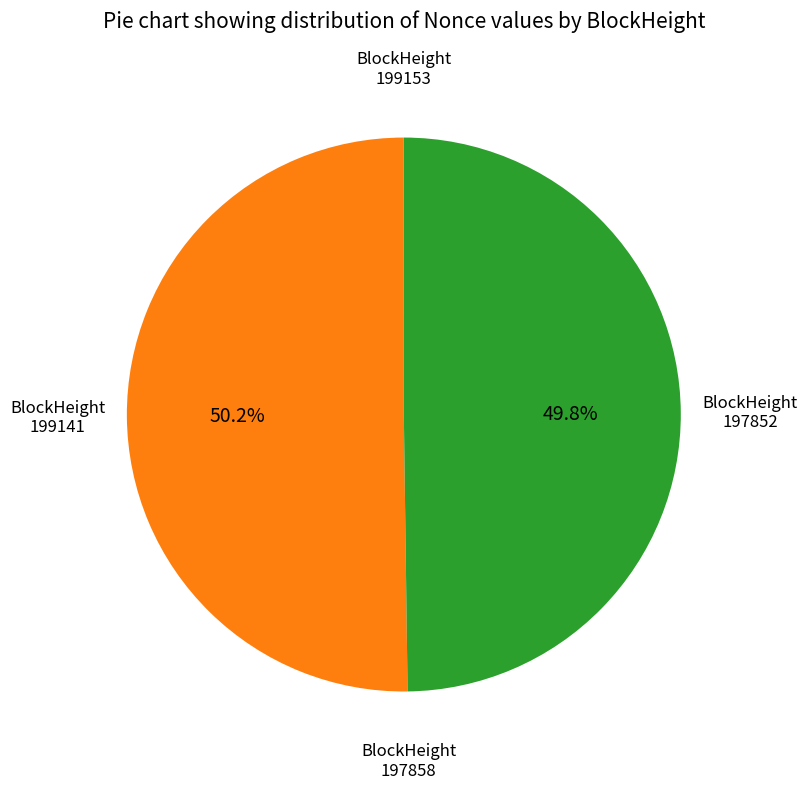

What percentage is the 197852 slice, to the nearest percent?

50%